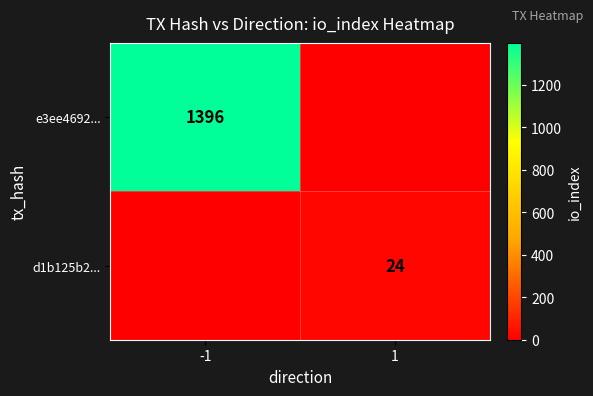

True or false: d1b125b2... has a value of 24 at 1.

True